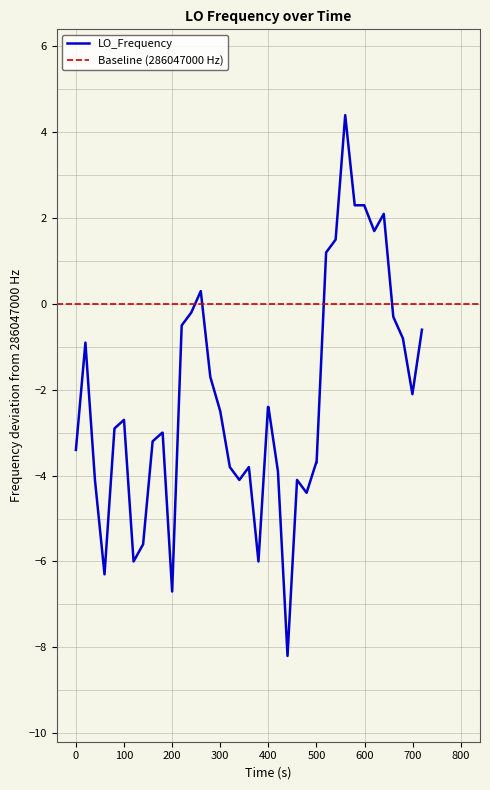

What is the minimum value for LO_Frequency?

-8.2